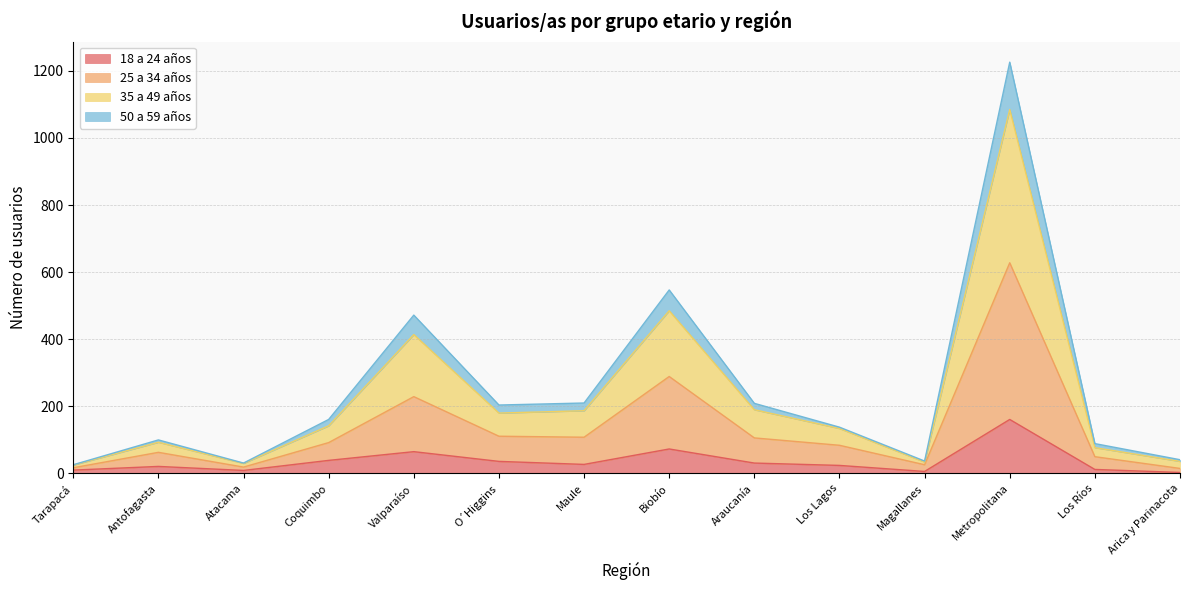

Does the chart display data point markers on the line(s)?

No